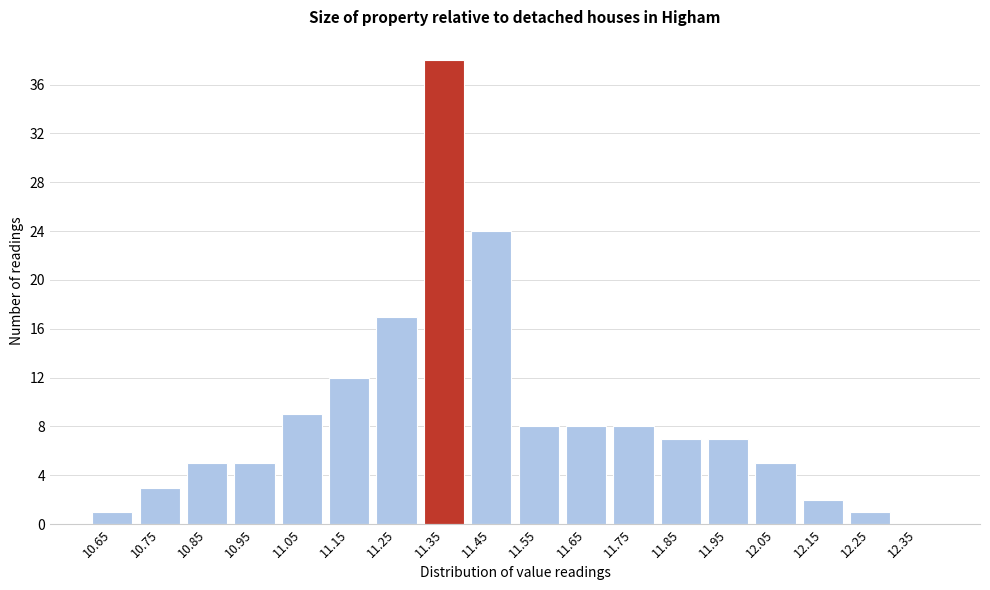

Reading right to left, list all the values displayed in this chart.

12.35=0	12.25=1	12.15=2	12.05=5	11.95=7	11.85=7	11.75=8	11.65=8	11.55=8	11.45=24	11.35=38	11.25=17	11.15=12	11.05=9	10.95=5	10.85=5	10.75=3	10.65=1